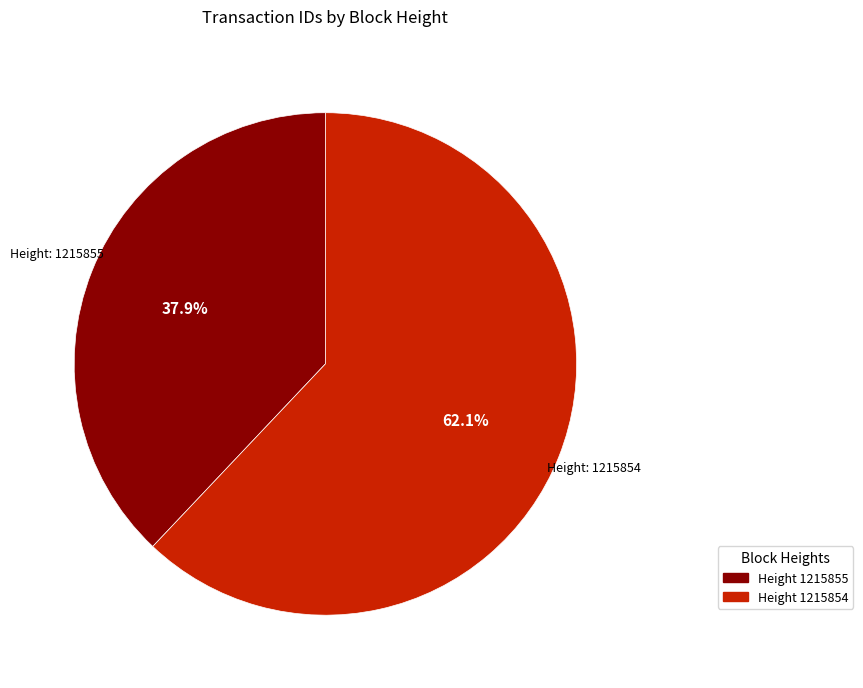

Is there any slice that represents more than half of the pie?

Yes